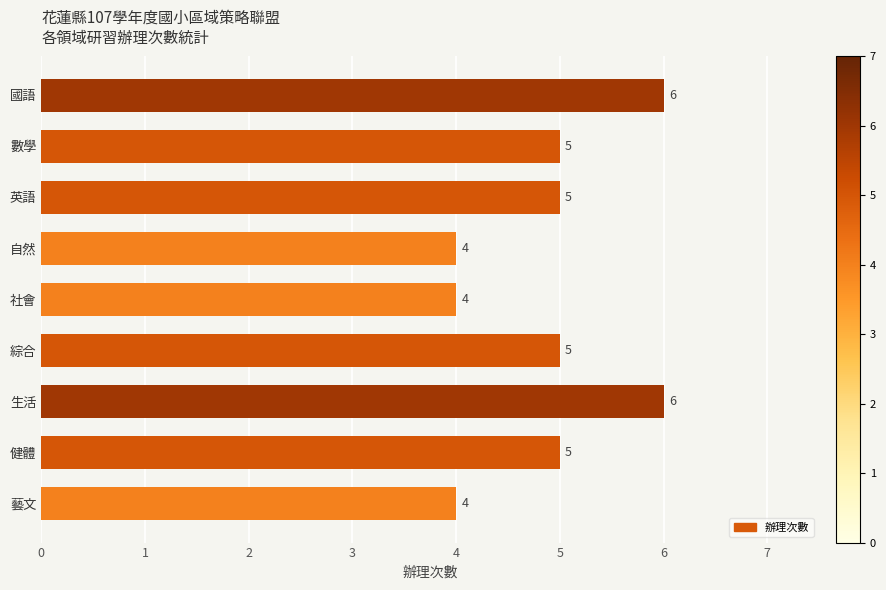

What is the difference between the maximum and minimum values?

2